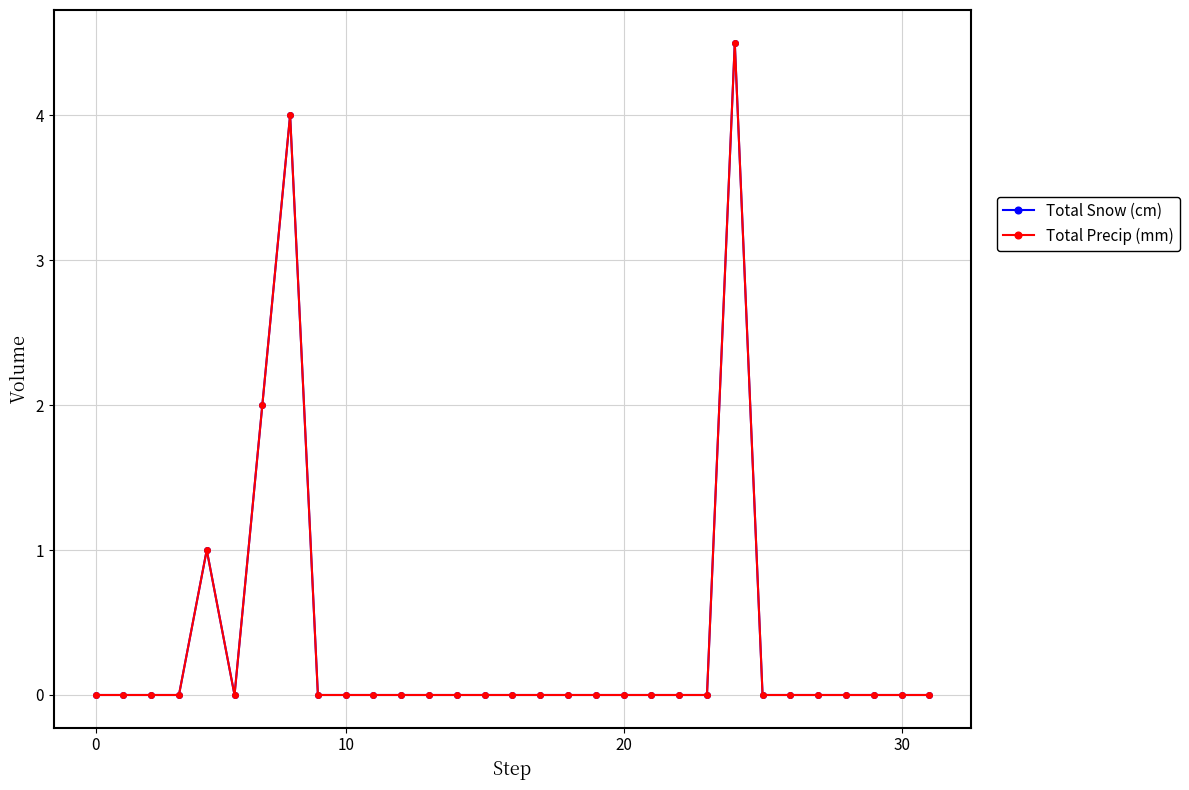

Reading left to right, list all the values displayed in this chart.

Total Snow (cm): 0.0	0.0	0.0	0.0	1.0	0.0	2.0	4.0	0.0	0.0	0.0	0.0	0.0	0.0	0.0	0.0	0.0	0.0	0.0	0.0	0.0	0.0	0.0	4.5	0.0	0.0	0.0	0.0	0.0	0.0	0.0
Total Precip (mm): 0.0	0.0	0.0	0.0	1.0	0.0	2.0	4.0	0.0	0.0	0.0	0.0	0.0	0.0	0.0	0.0	0.0	0.0	0.0	0.0	0.0	0.0	0.0	4.5	0.0	0.0	0.0	0.0	0.0	0.0	0.0